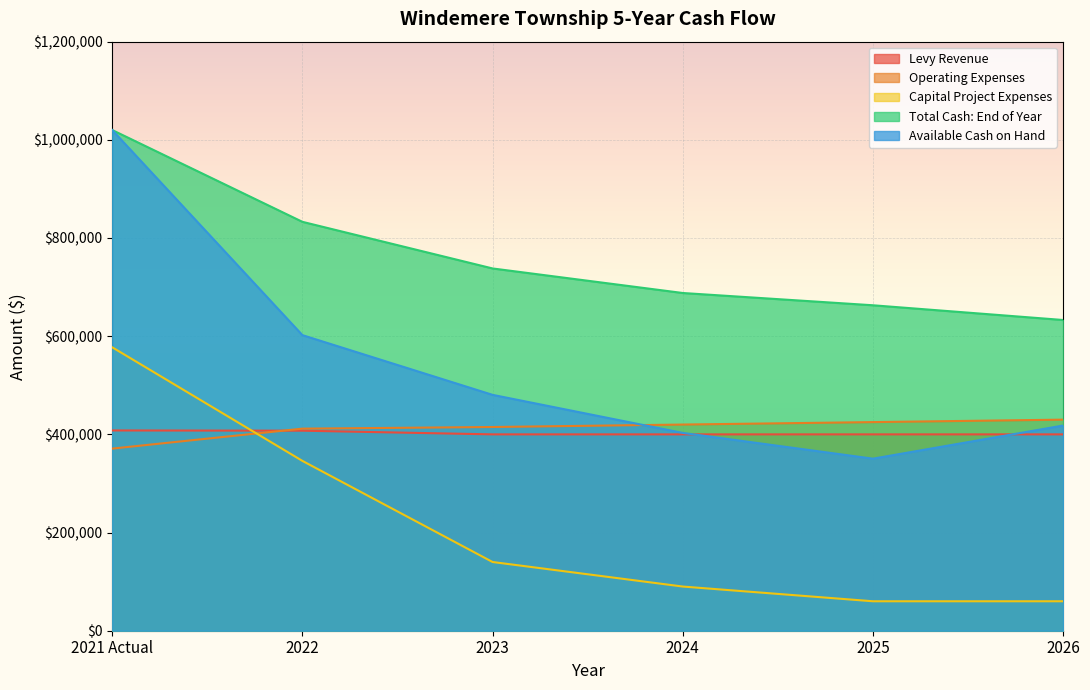

How many intersections are there between Levy Revenue and Operating Expenses?

1